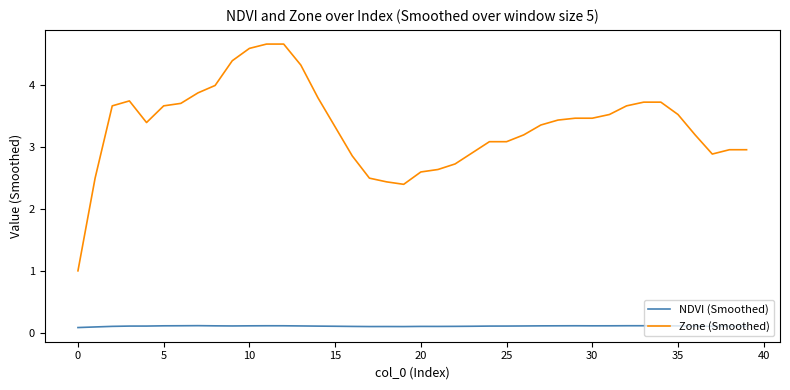

True or false: Zone (Smoothed) and NDVI (Smoothed) cross at least once.

False